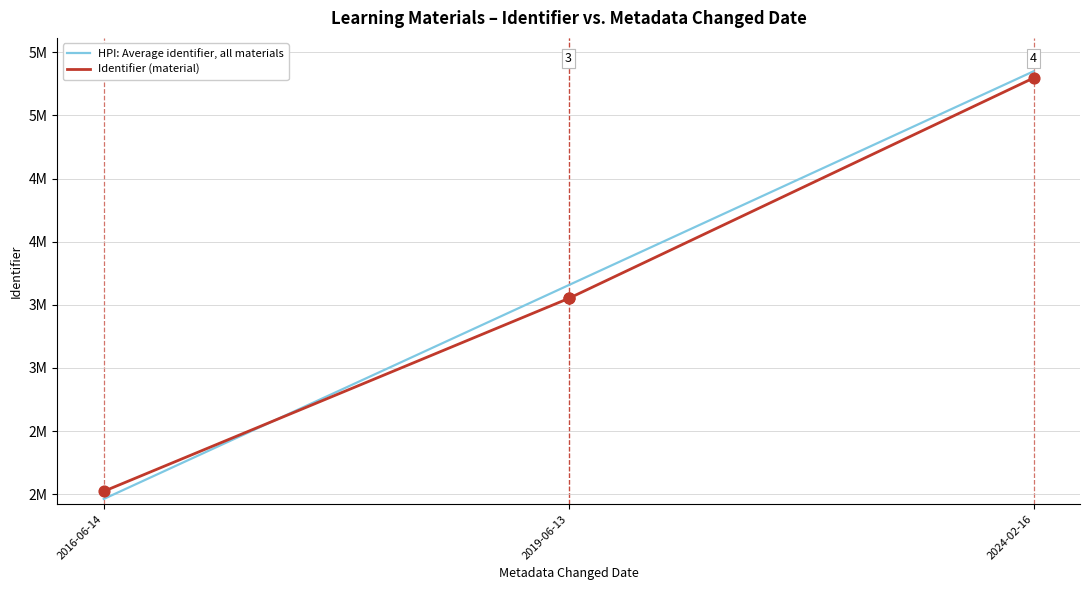

What are all the series names shown in the legend?

HPI: Average identifier, all materials, Identifier (material)